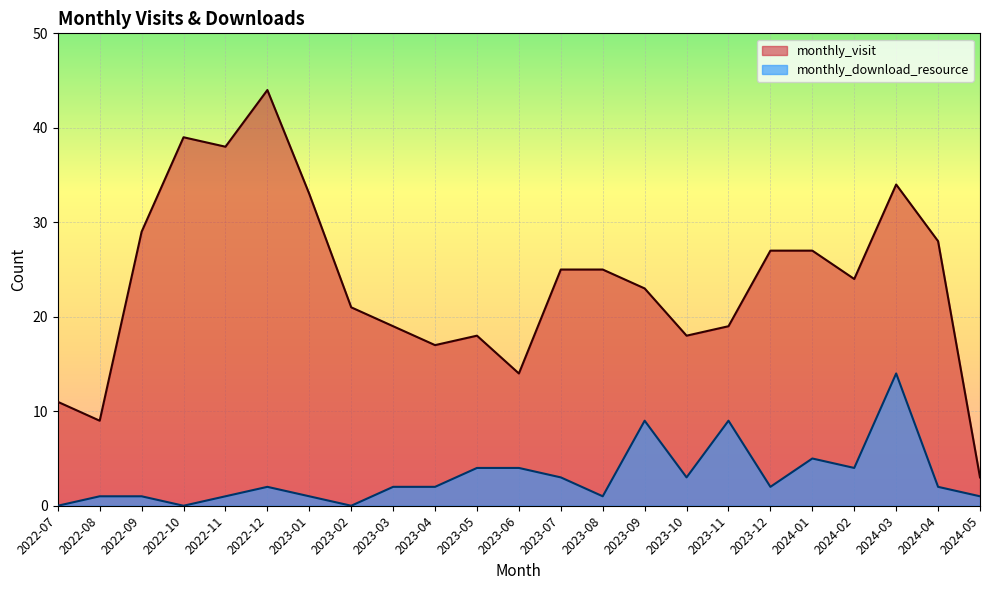

Where is the first local minimum for monthly_download_resource?

2022-10